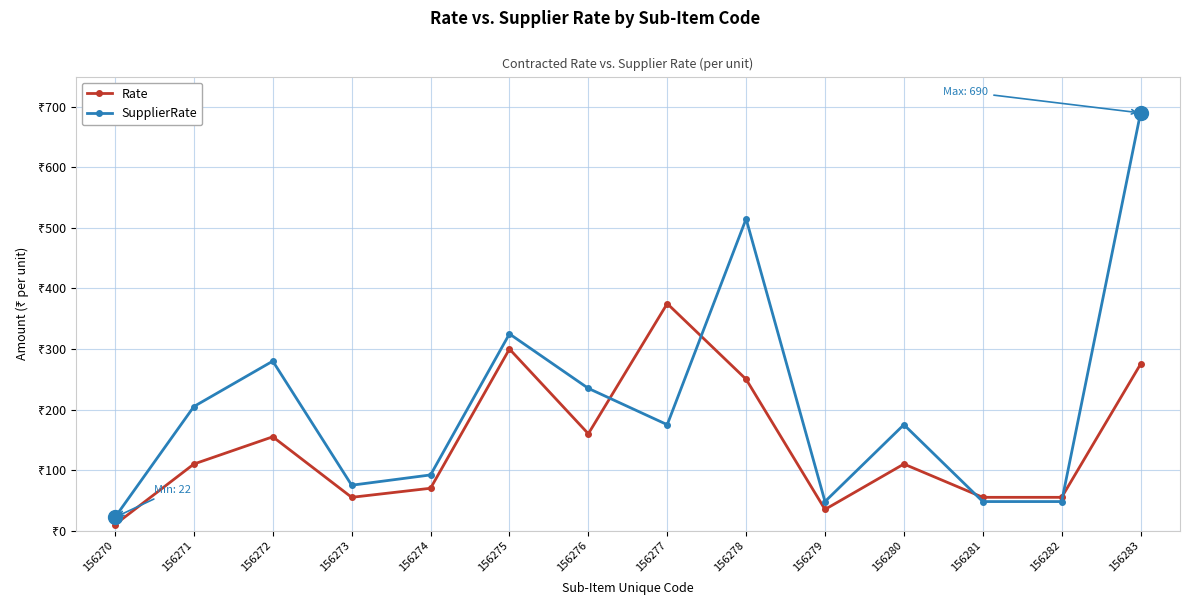

How many interior local peaks does the SupplierRate series have?

4